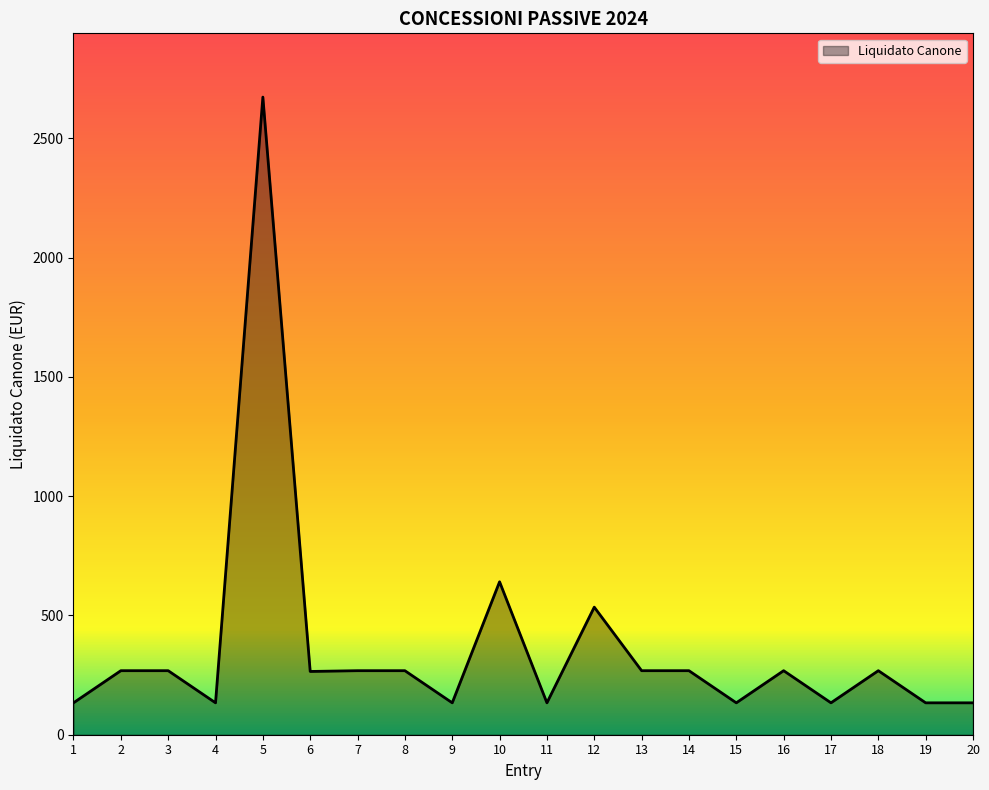

What is the value of the 20th point from the left?

133.7